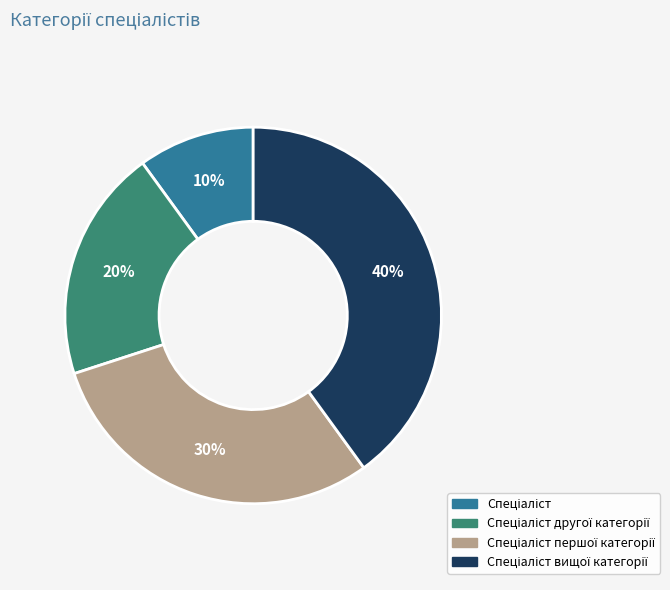

Does any single category account for the majority?

No